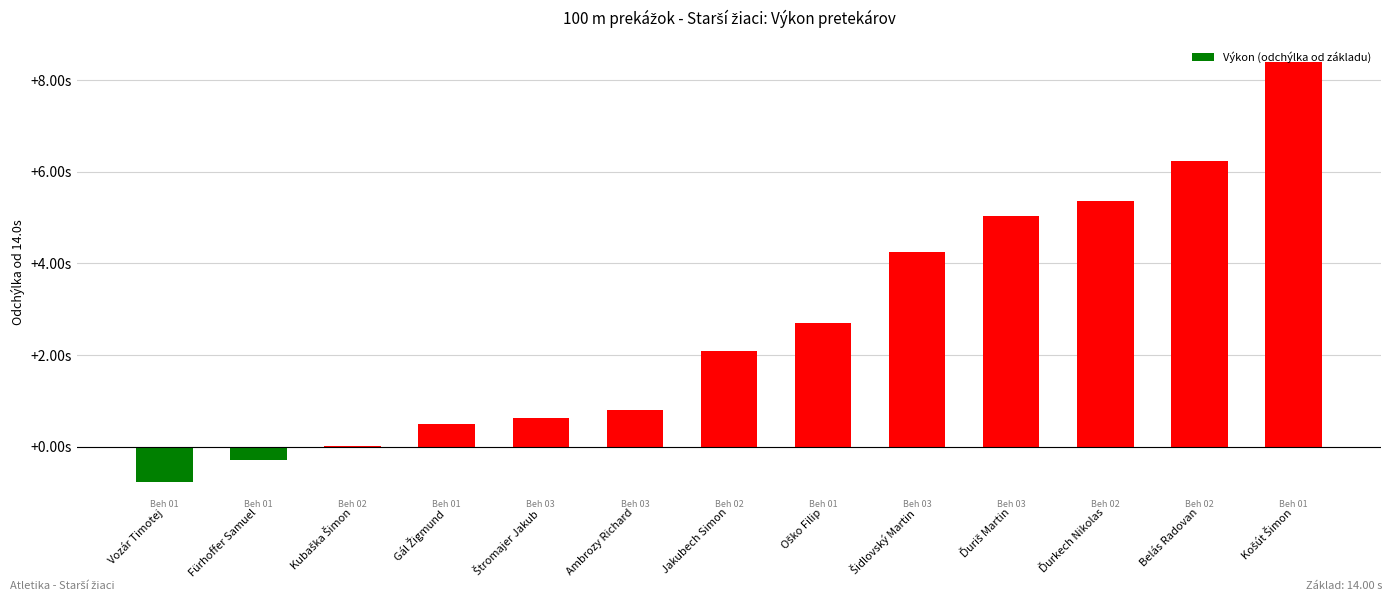

Reading left to right, transcribe all the data shown in this chart.

Vozár Timotej=-0.8	Fürhoffer Samuel=-0.3	Kubaška Šimon=0.0	Gál Žigmund=0.5	Štromajer Jakub=0.6	Ambrozy Richard=0.8	Jakubech Simon=2.1	Oško Filip=2.7	Šidlovský Martin=4.2	Ďuriš Martin=5.0	Ďurkech Nikolas=5.4	Belás Radovan=6.2	Košút Šimon=8.4